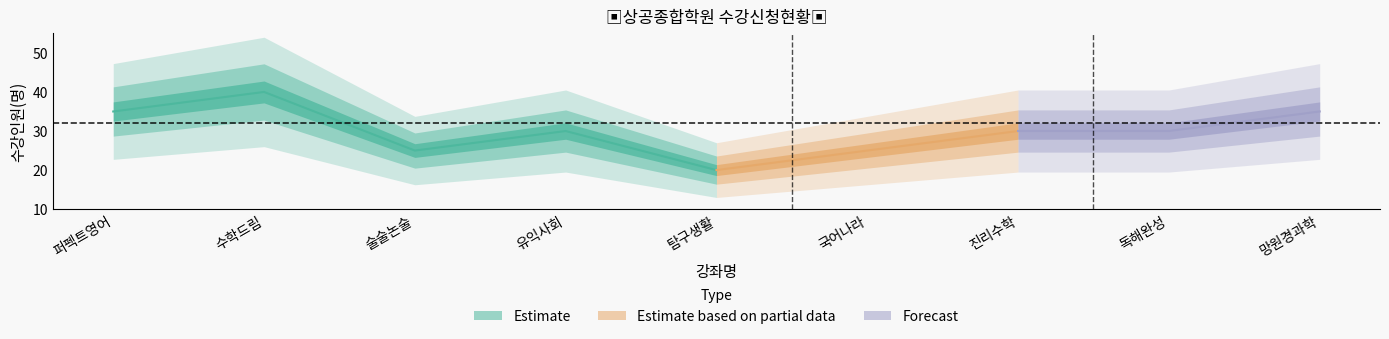

What is the value of the 4th point from the left?

30